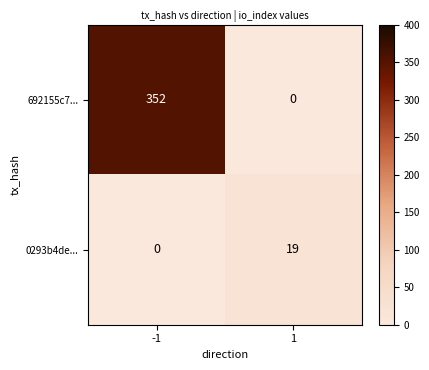

What is the sum of all 692155c7... values?

352